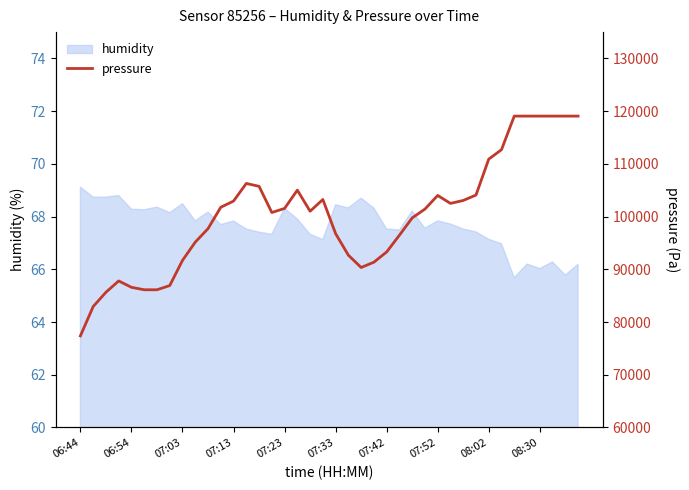

What is the minimum value for humidity?

65.7